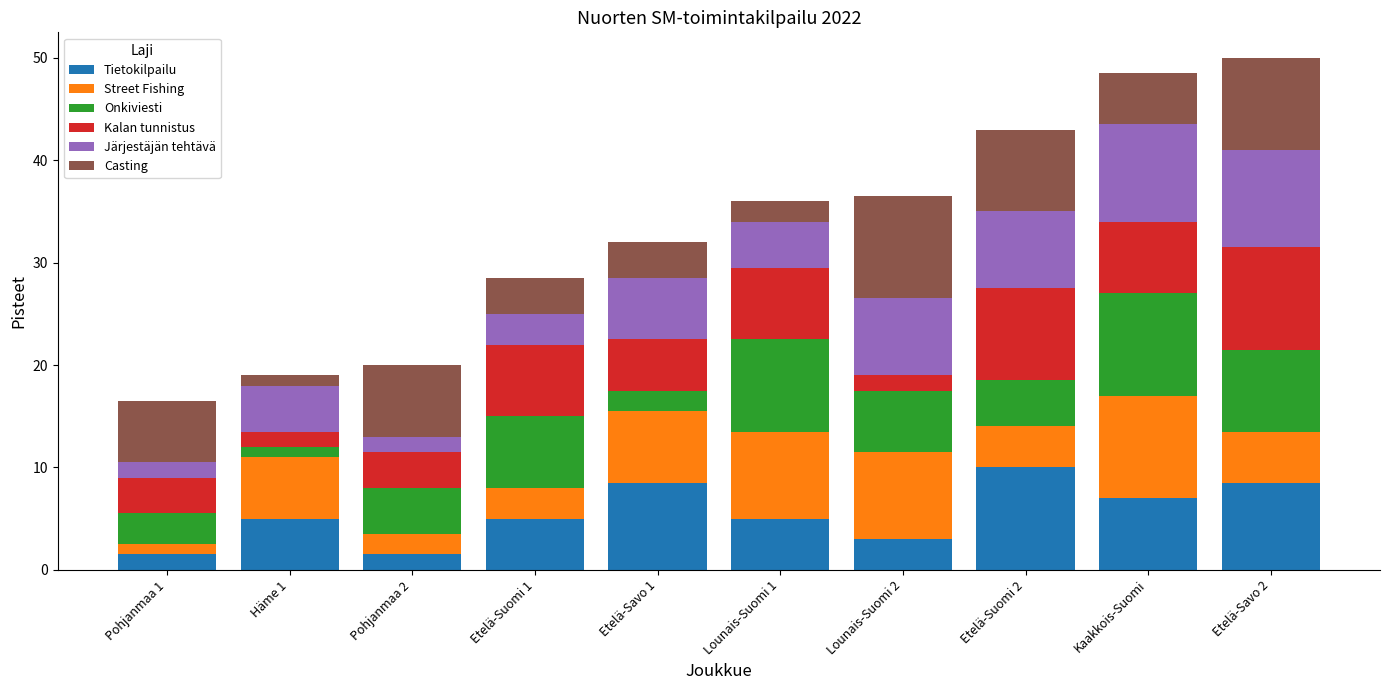

What is the sum of all Tietokilpailu values?

55.0